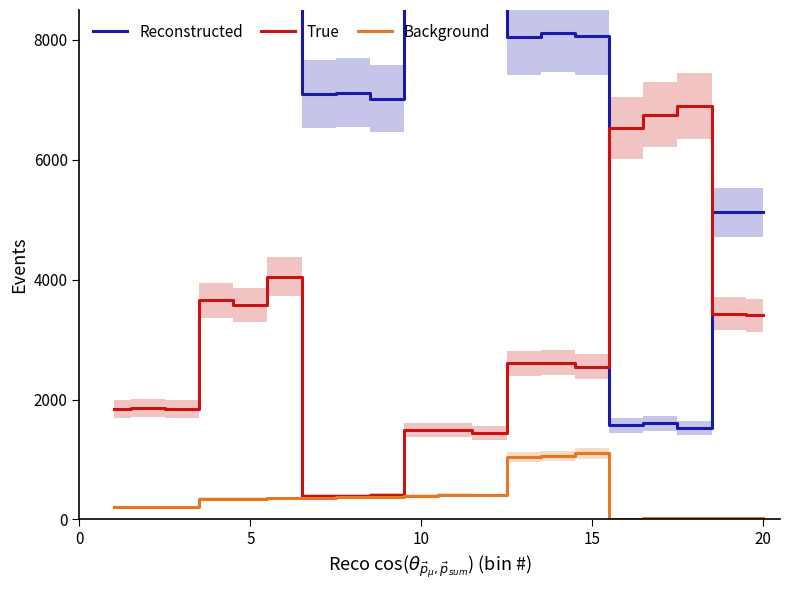

What is the maximum value for True?

6901